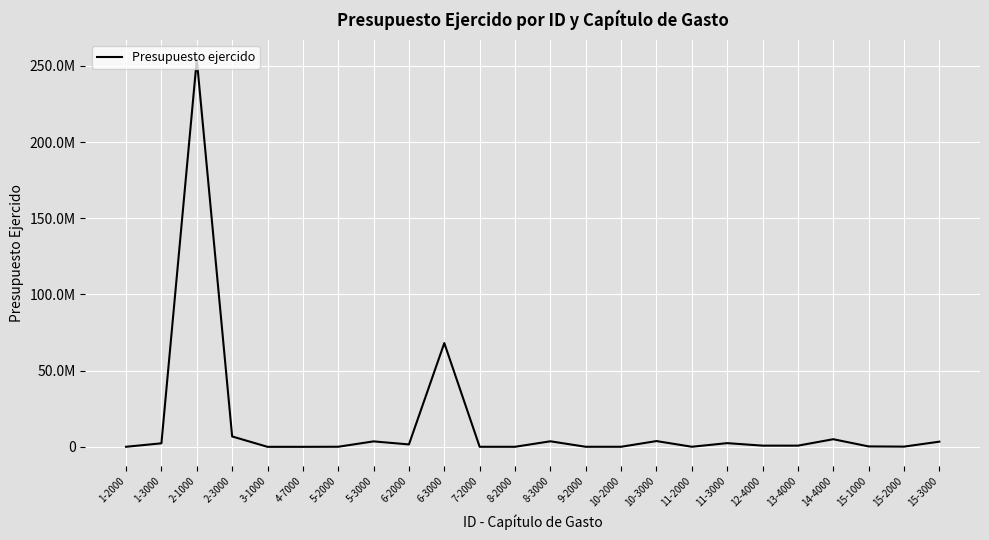

Is this an area chart (filled region under the line)?

No